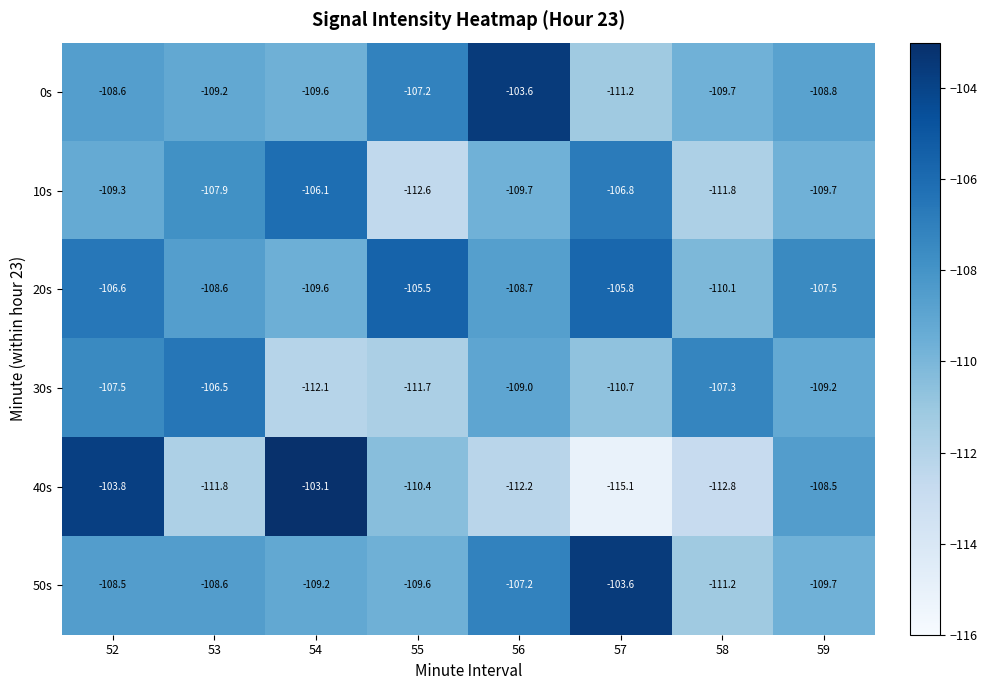

Which label corresponds to the smallest value in the chart?

57